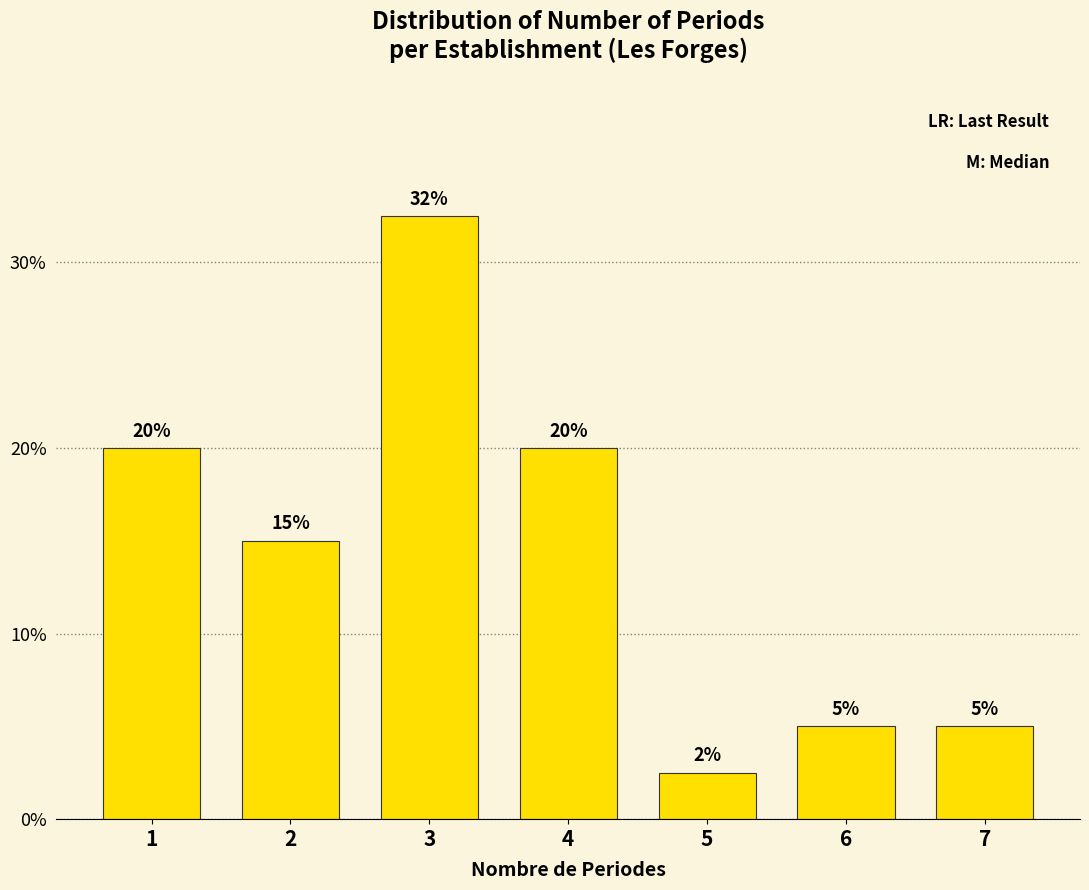

Is it true that the value at 2 is 4.9?

False